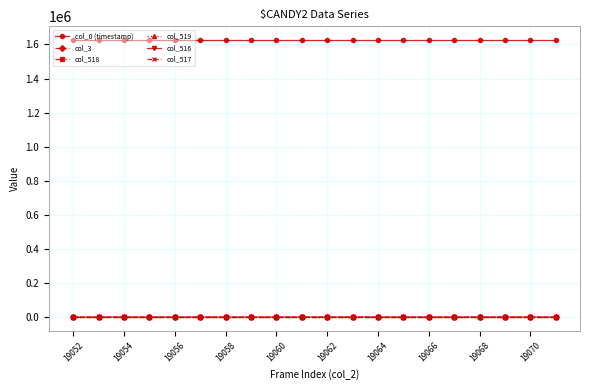

What is the greatest value displayed?

1624946.7